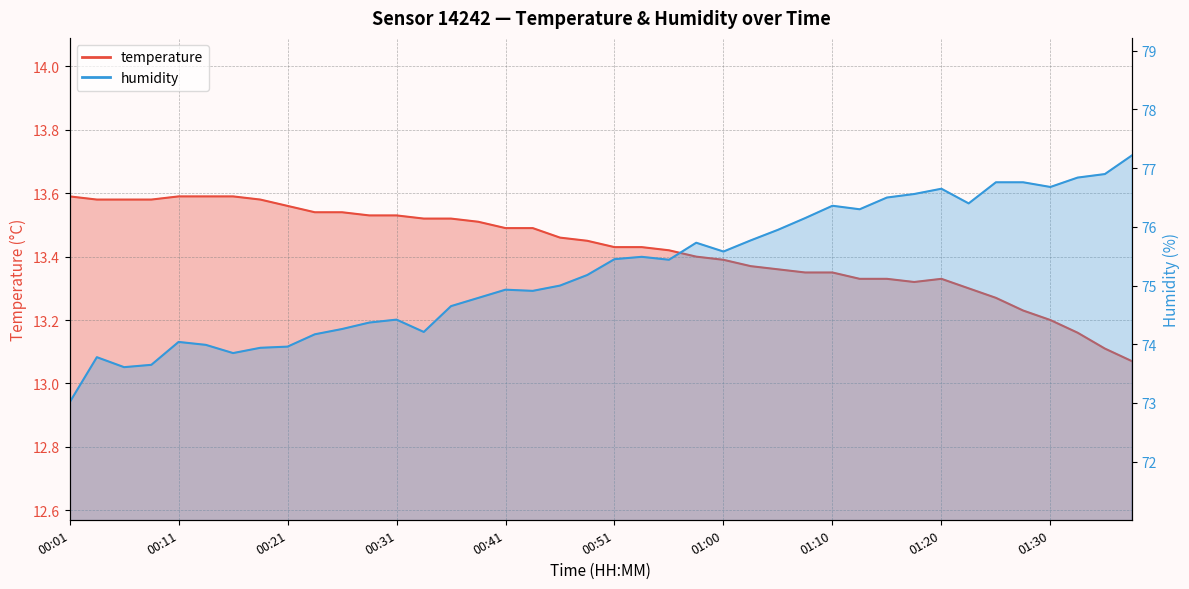

How many interior local valleys does the humidity series have?

9